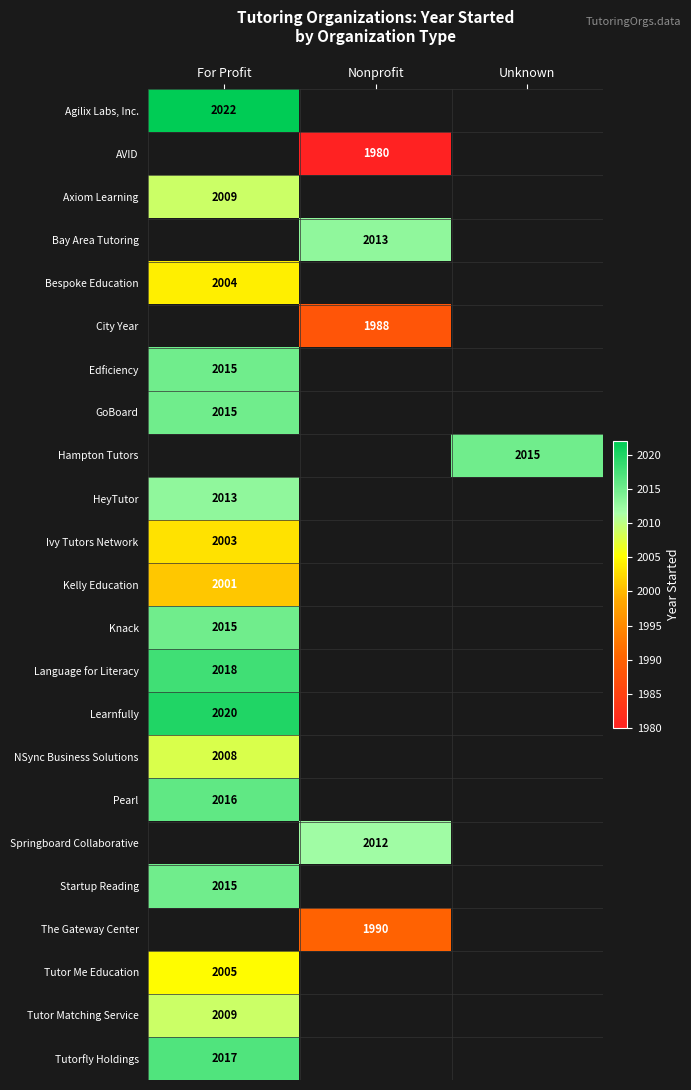

Is it true that HeyTutor equals 2013 at For Profit?

True